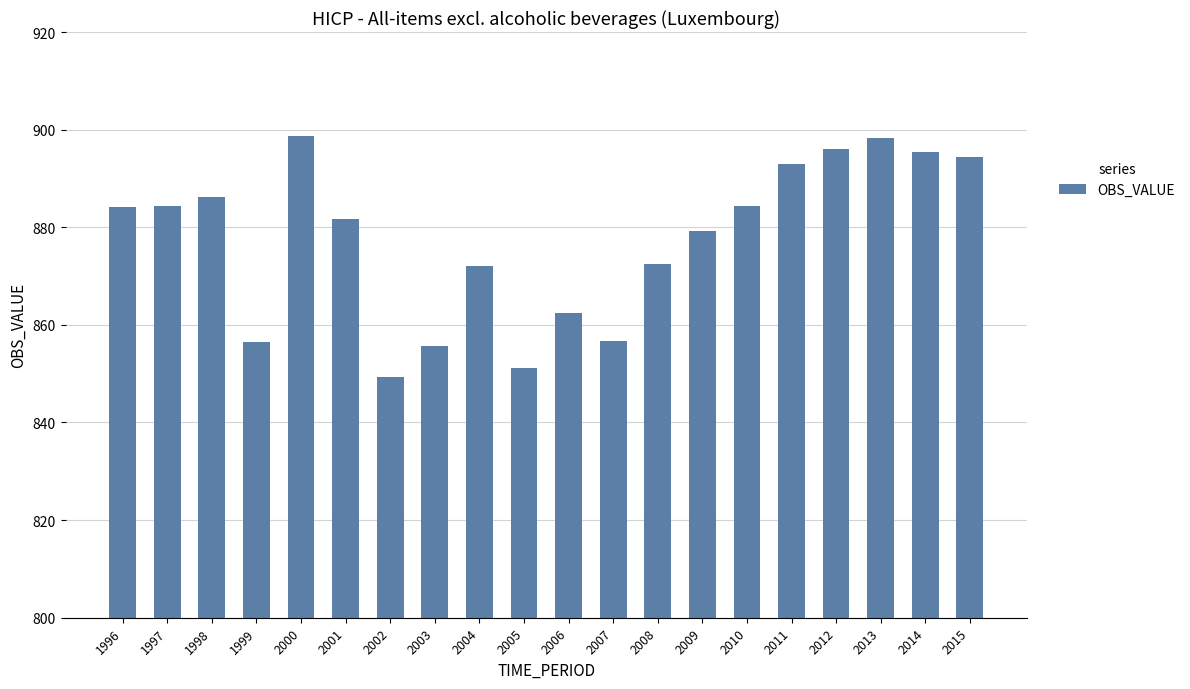

Between 2012 and 2015, which is larger?

2012